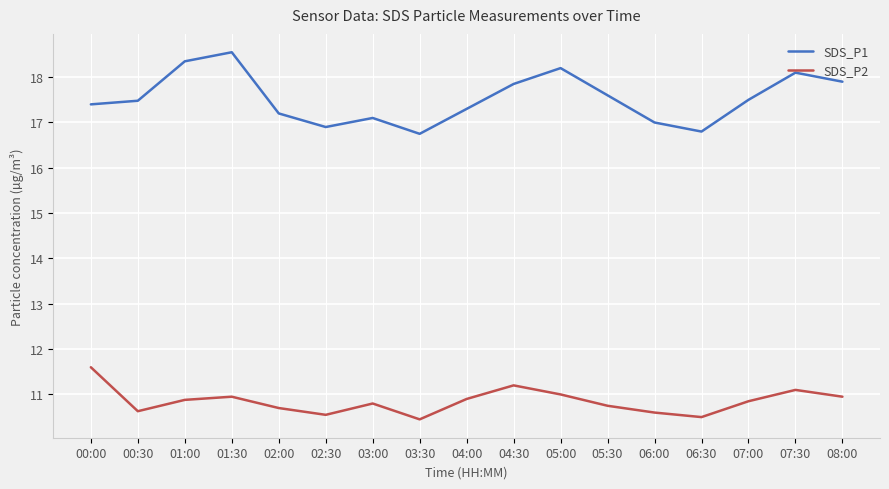

What are all the series names shown in the legend?

SDS_P1, SDS_P2